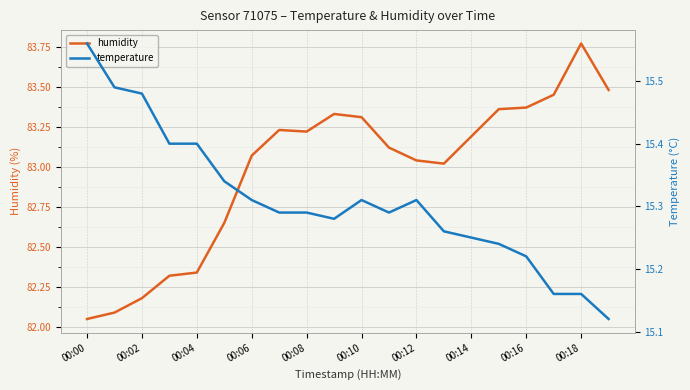

True or false: humidity has more than 1 points higher than both neighbors.

True